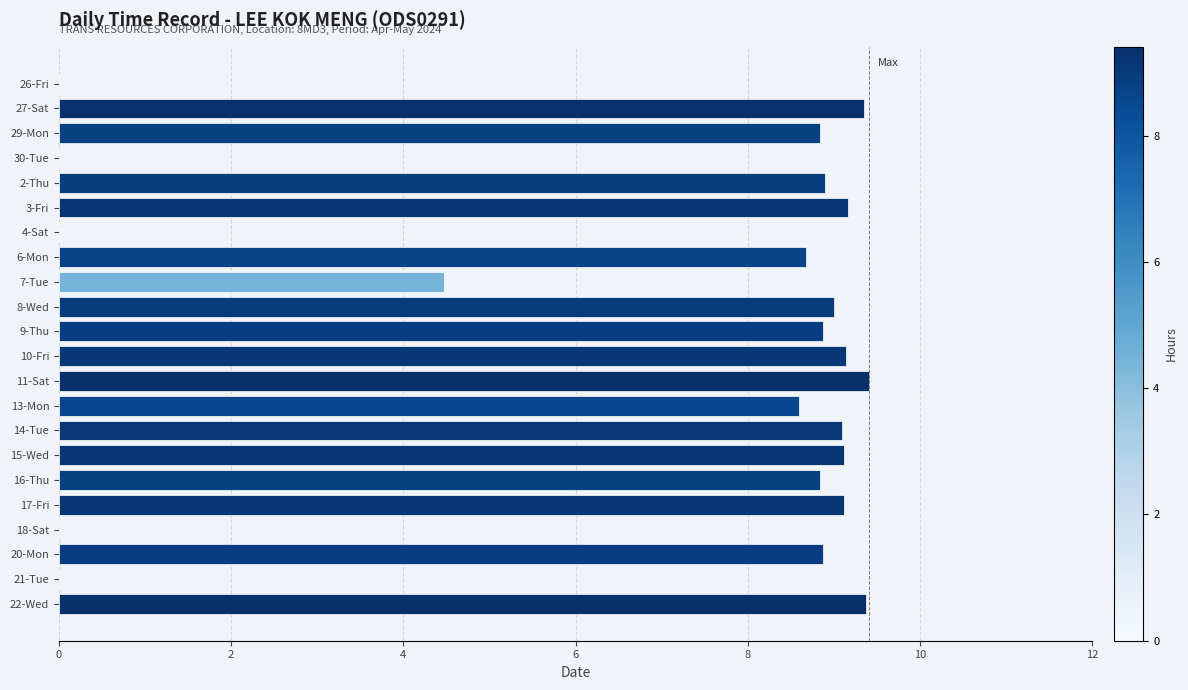

What is the sum of the values at 16-Thu and 20-Mon?

17.7